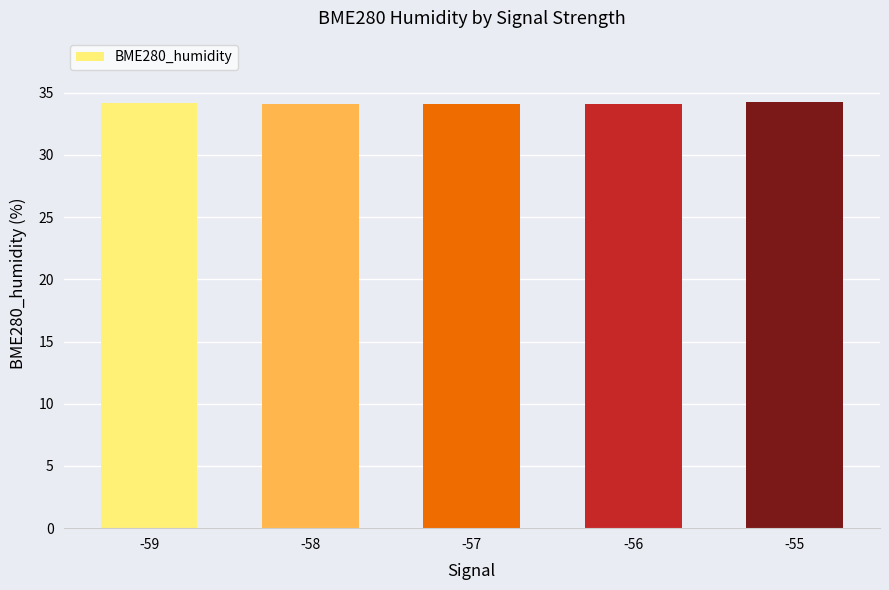

What is the value of the 4th bar from the left?

34.1